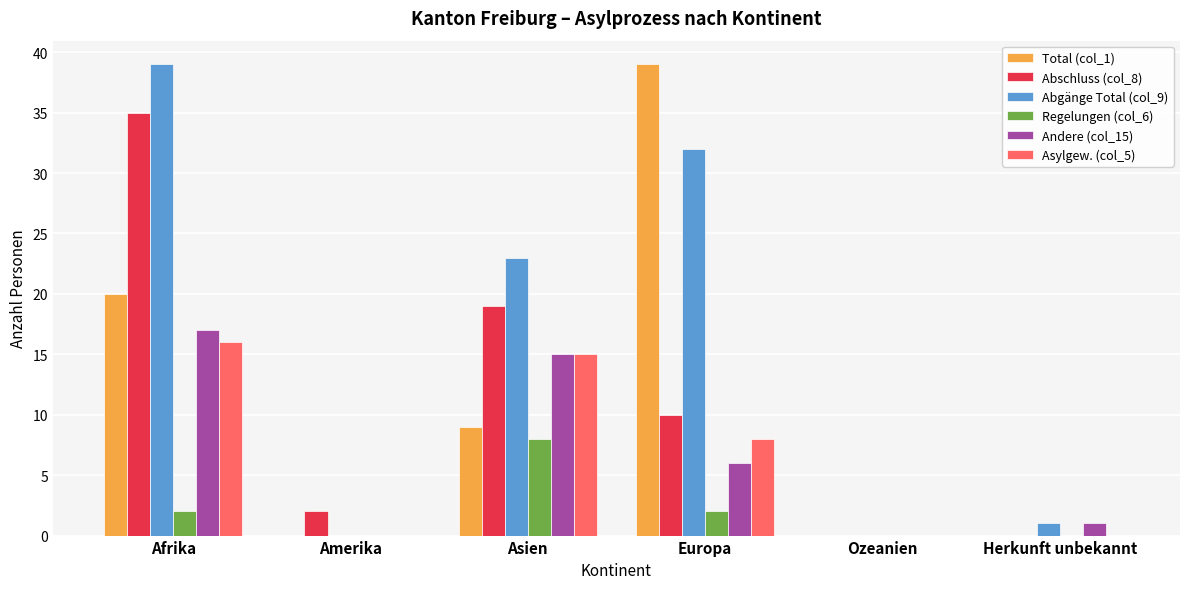

The Total (col_1) series shows 22 at Herkunft unbekannt. True or false?

False